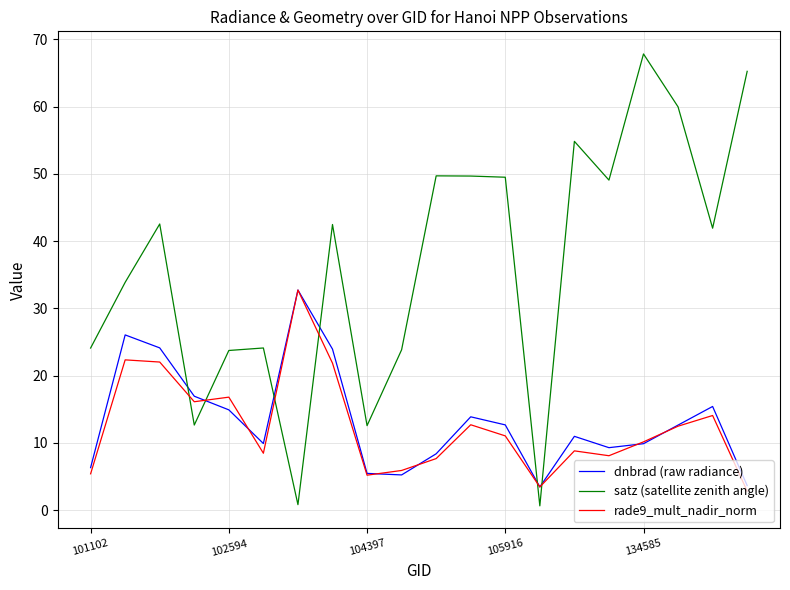

True or false: rade9_mult_nadir_norm has more than 0 interior local peaks.

True